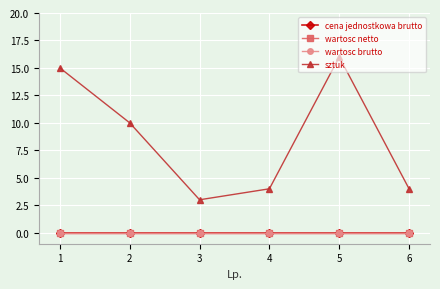

Is this an area chart (filled region under the line)?

No